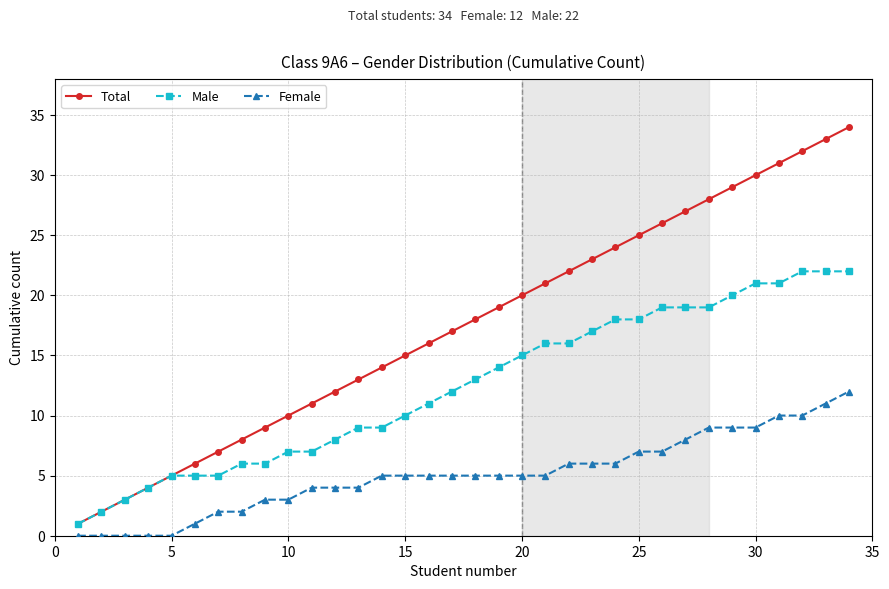

How many lines are shown in the chart?

3